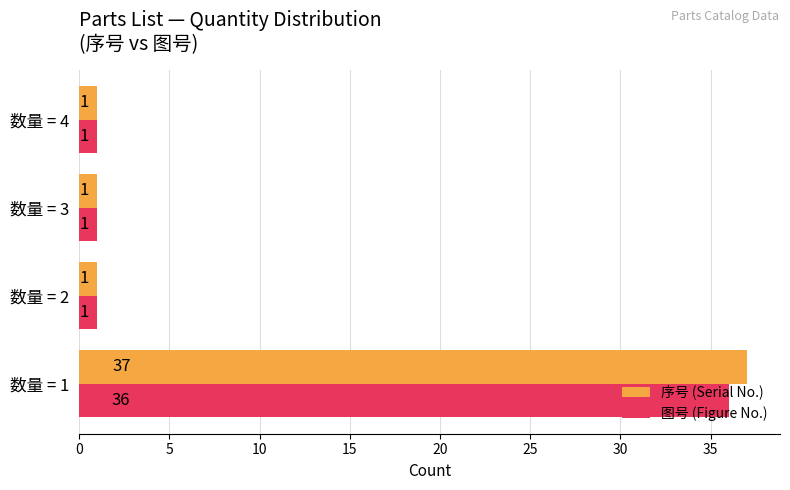

Which series has the largest total across all categories?

序号 (Serial No.)